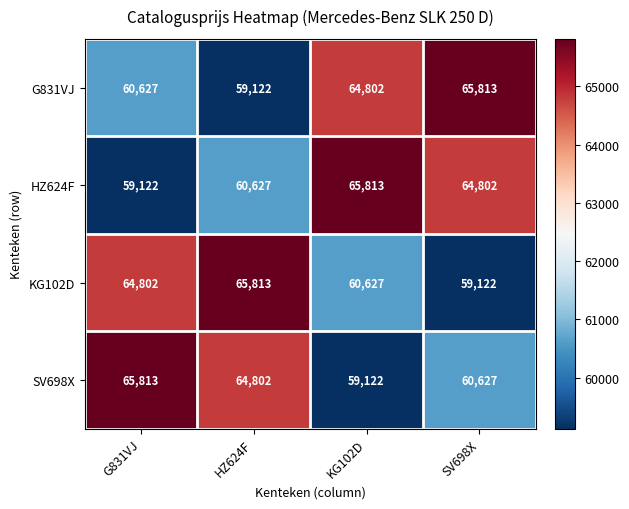

At how many categories does at least one series exceed 60532?

4